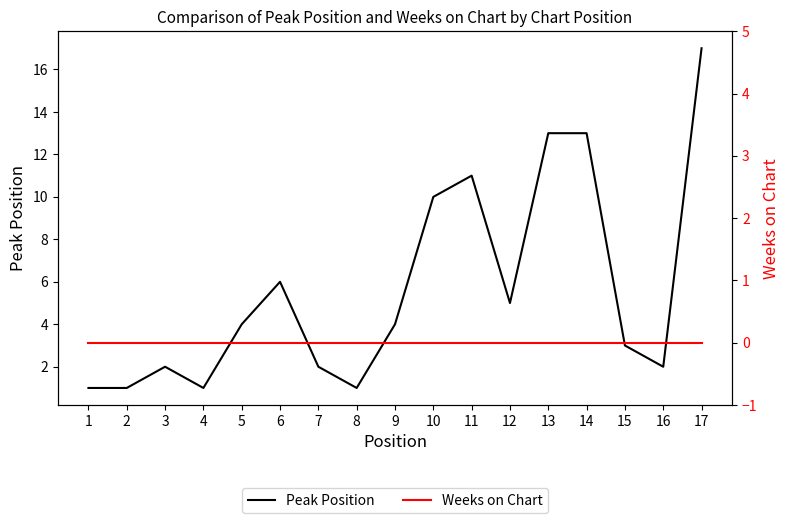

True or false: Weeks on Chart and Peak Position cross at least once.

False